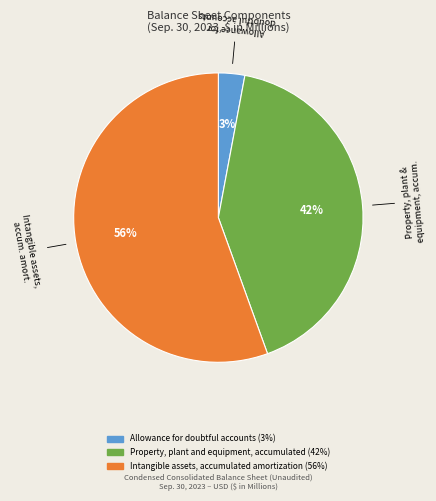

Is Allowance for doubtful accounts the majority of the pie?

No